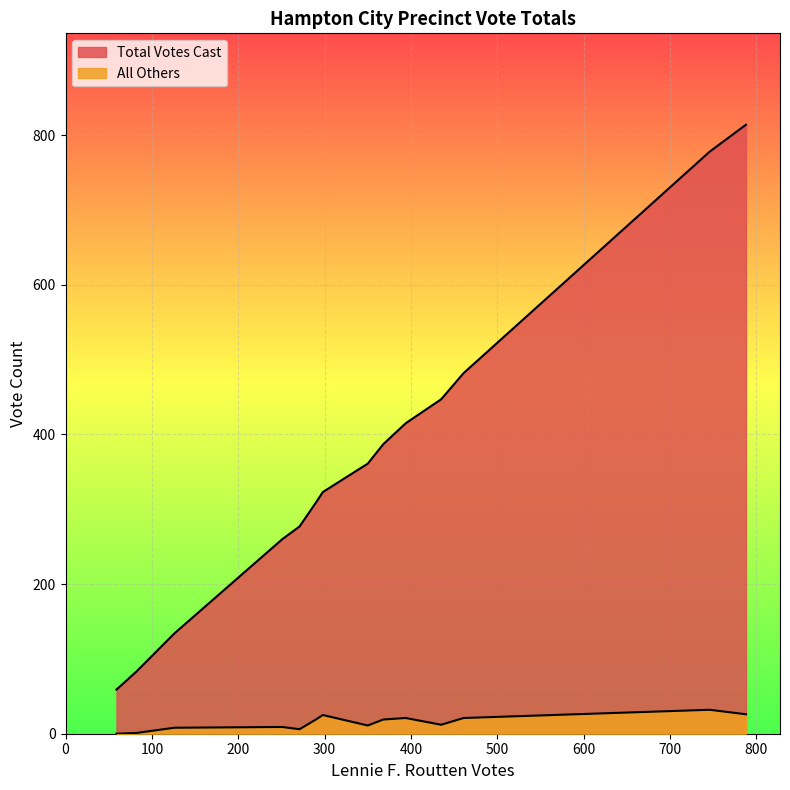

What is the sum of all Total Votes Cast values?

5129